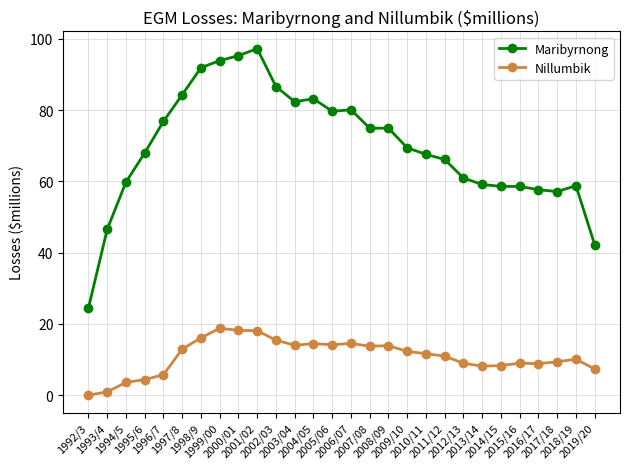

List the series in order of their peak value, highest first.

Maribyrnong, Nillumbik